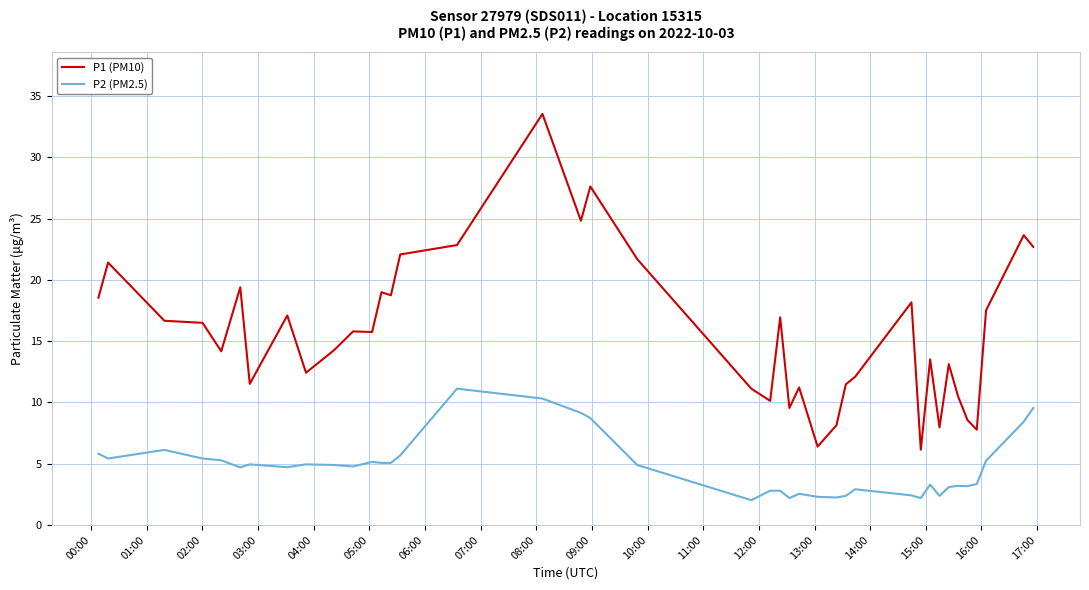

What is the maximum value for P2 (PM2.5)?

11.1